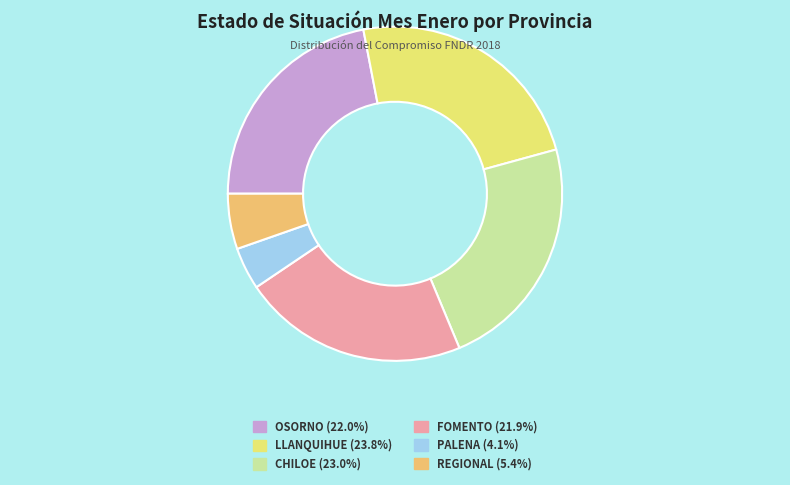

Is there a majority slice in this chart?

No